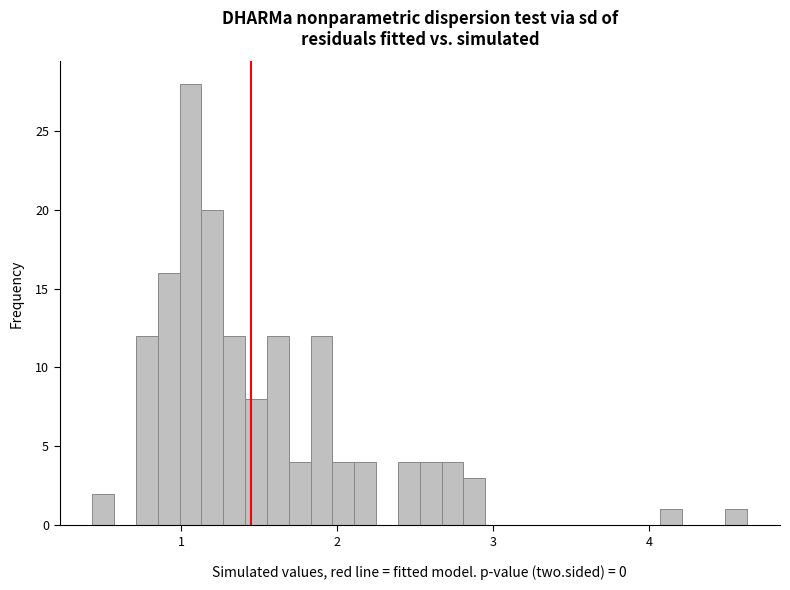

Around what value on the x-axis is the tallest bar? Give the approximate position of its centre, as read against the axis.

1.1